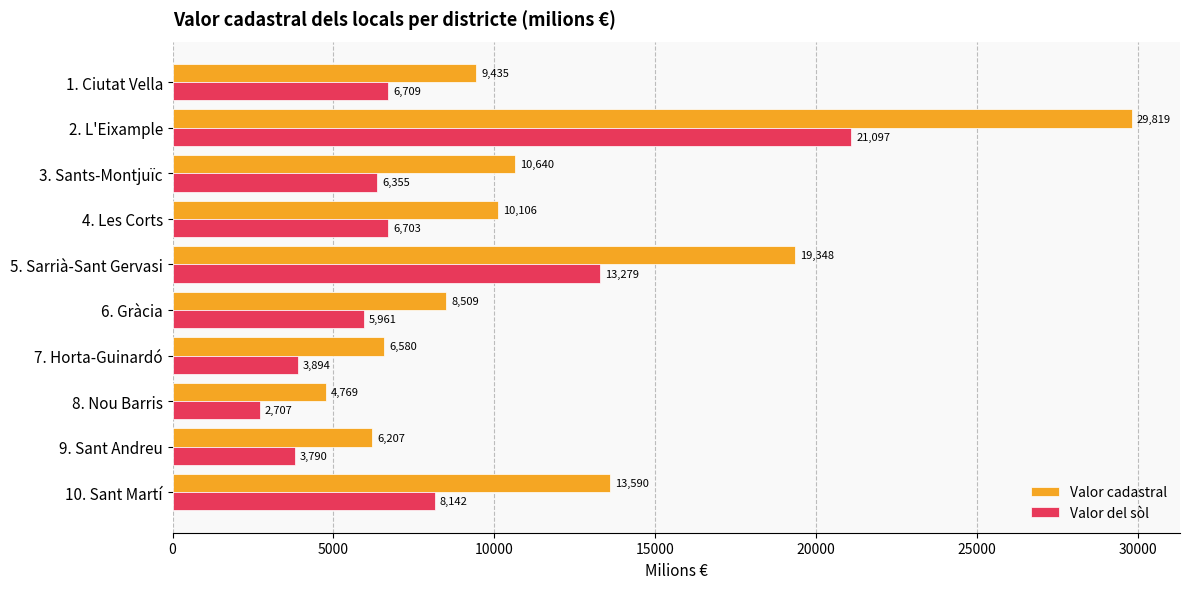

Where is Valor cadastral nearest to the value 17293?

5. Sarrià-Sant Gervasi